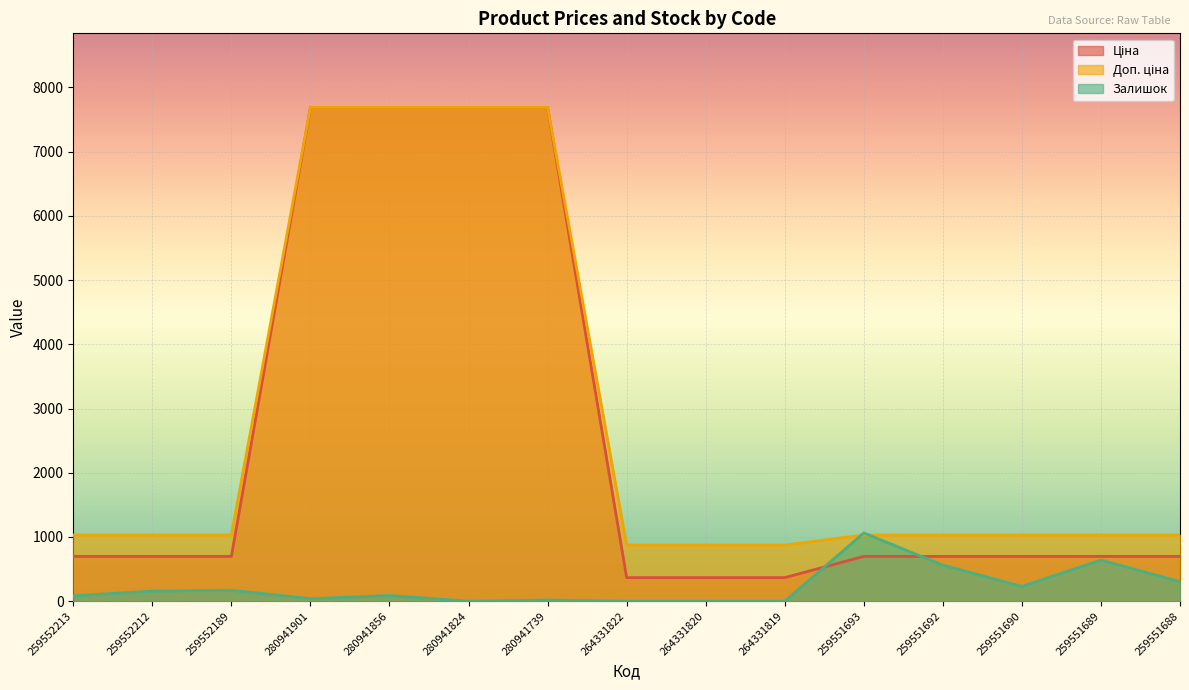

How many data points in Залишок are less than 89?

7